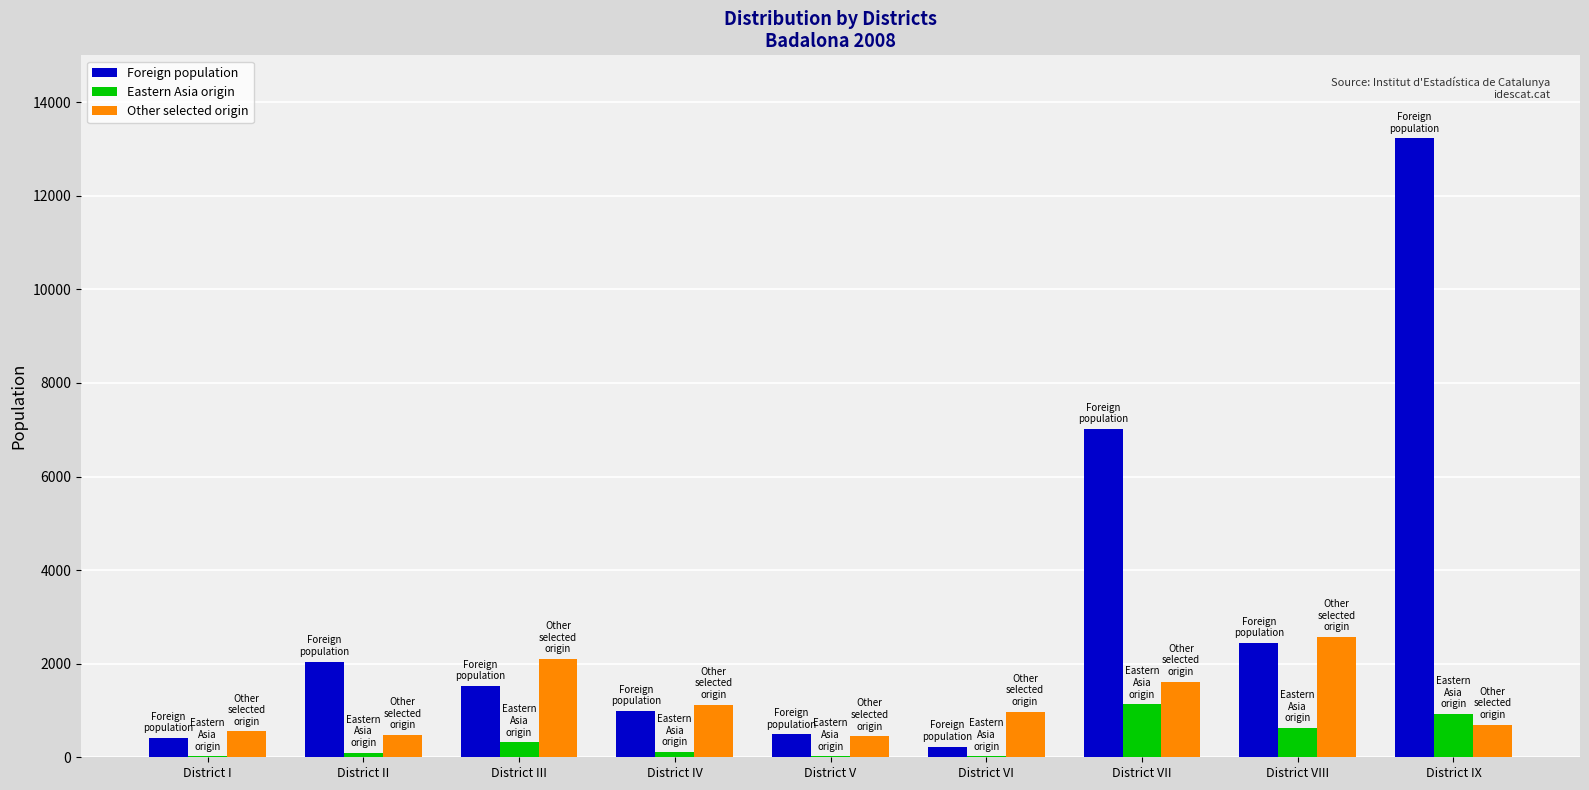

True or false: Eastern Asia origin has a value of 111 at District IV.

True